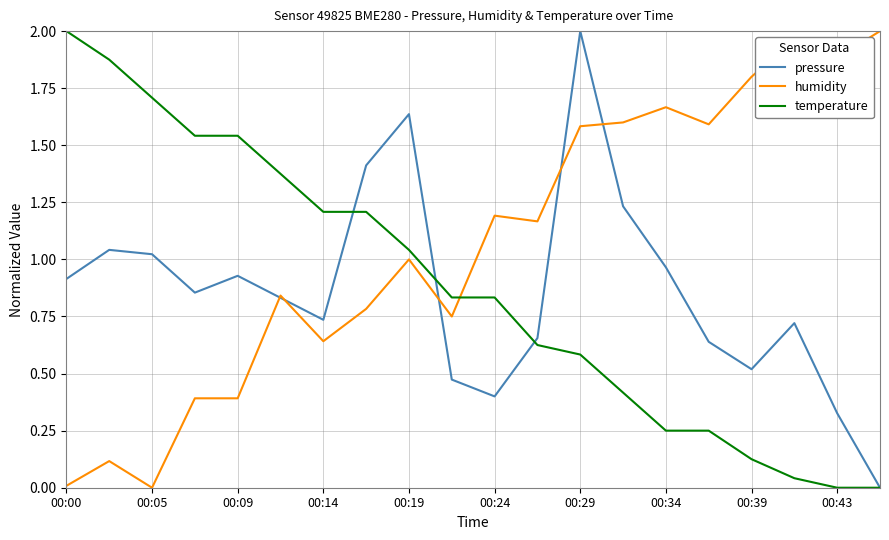

How many intersections are there between temperature and humidity?

1